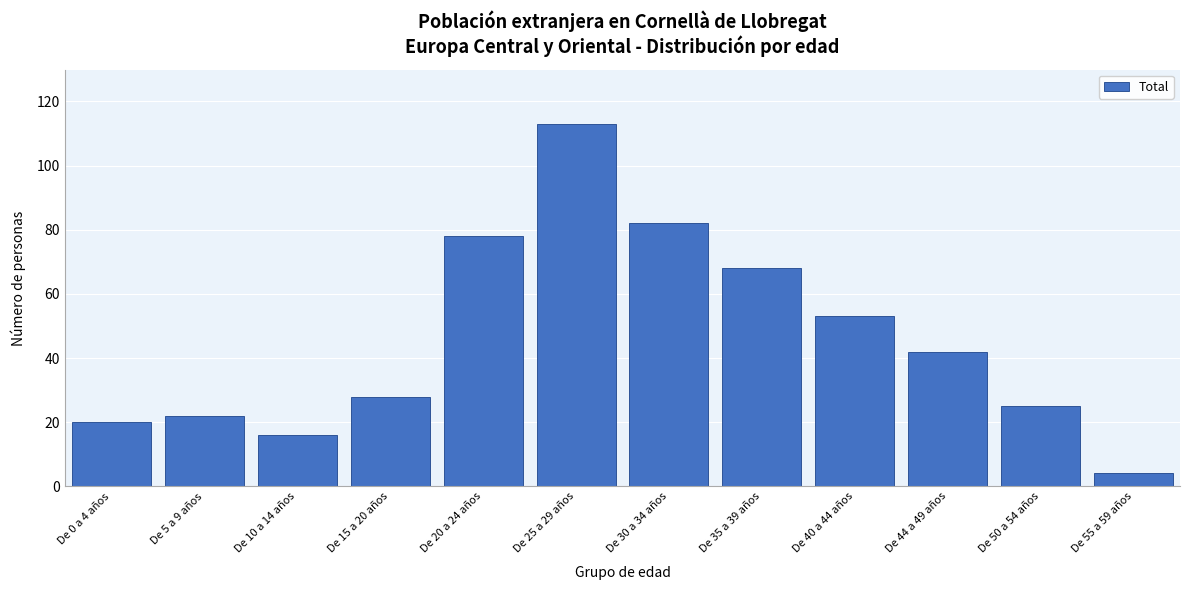

Reading right to left, extract all data points from this chart.

4	25	42	53	68	82	113	78	28	16	22	20